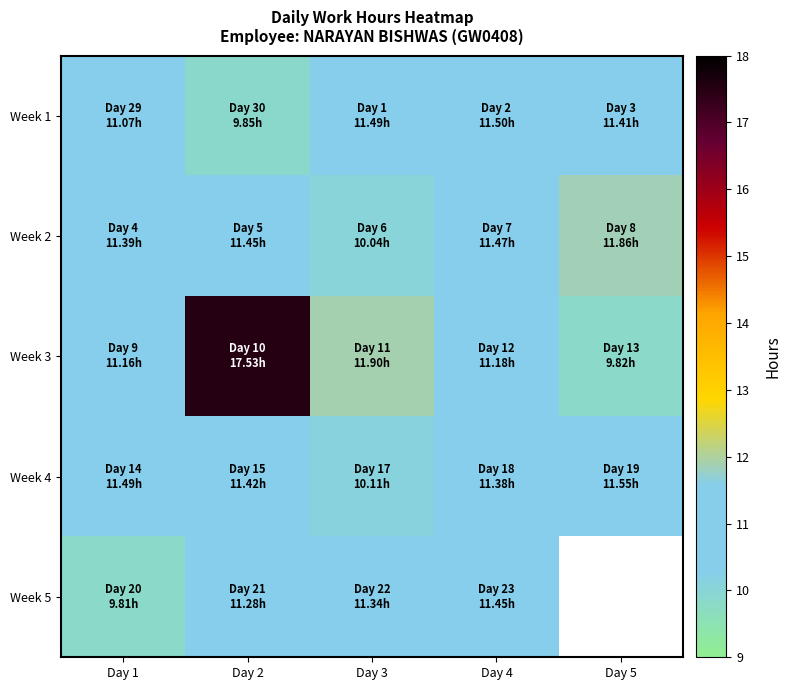

Rank the series by their maximum value, from lowest to highest.

Week 5, Week 1, Week 4, Week 2, Week 3